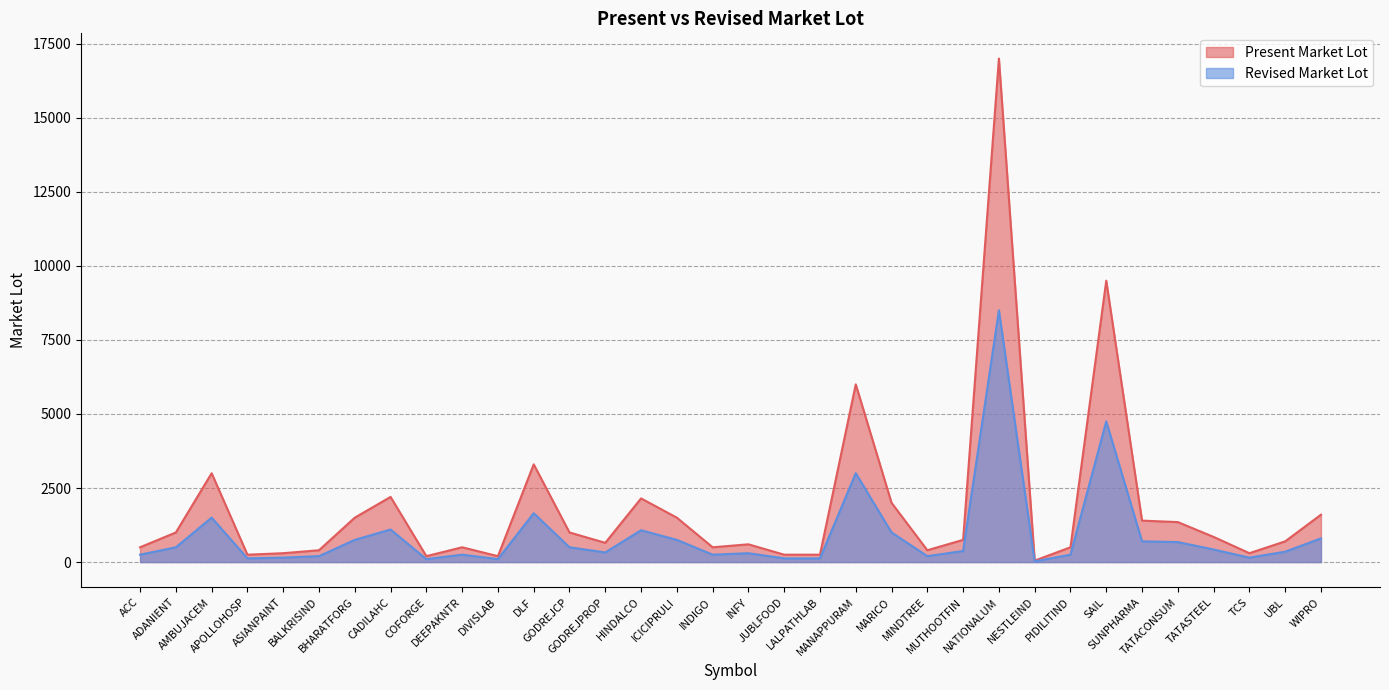

How many interior local peaks does the Revised Market Lot series have?

9